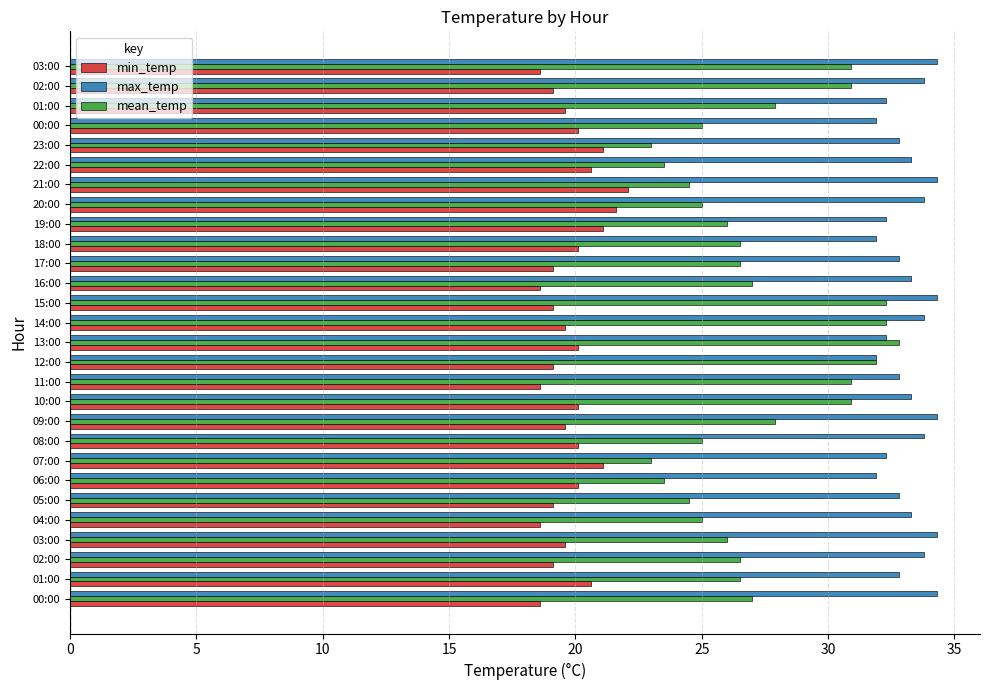

Count the number of data series in this chart.

3